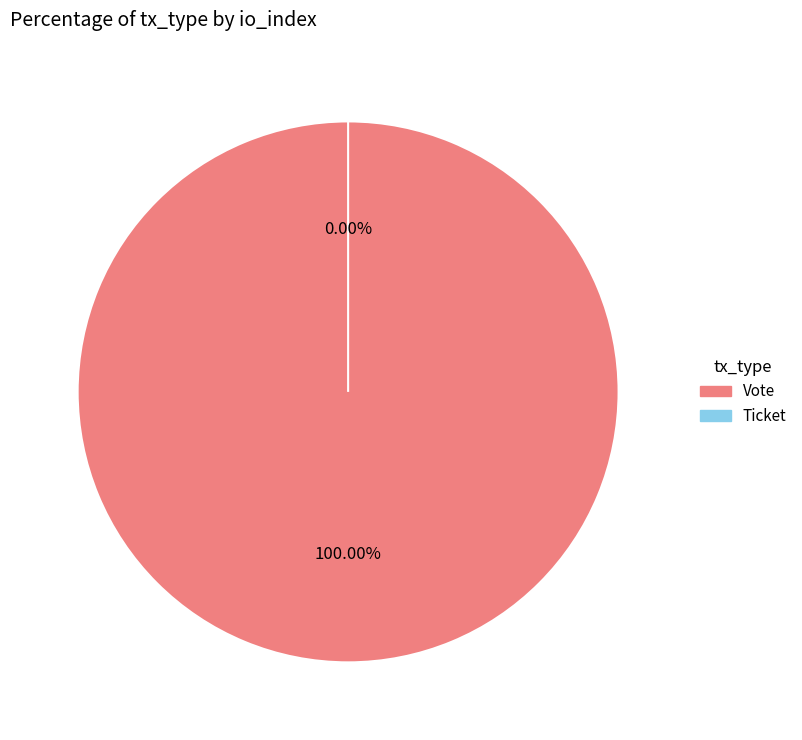

To the nearest percent, what is the combined percentage of Vote and Ticket?

100%